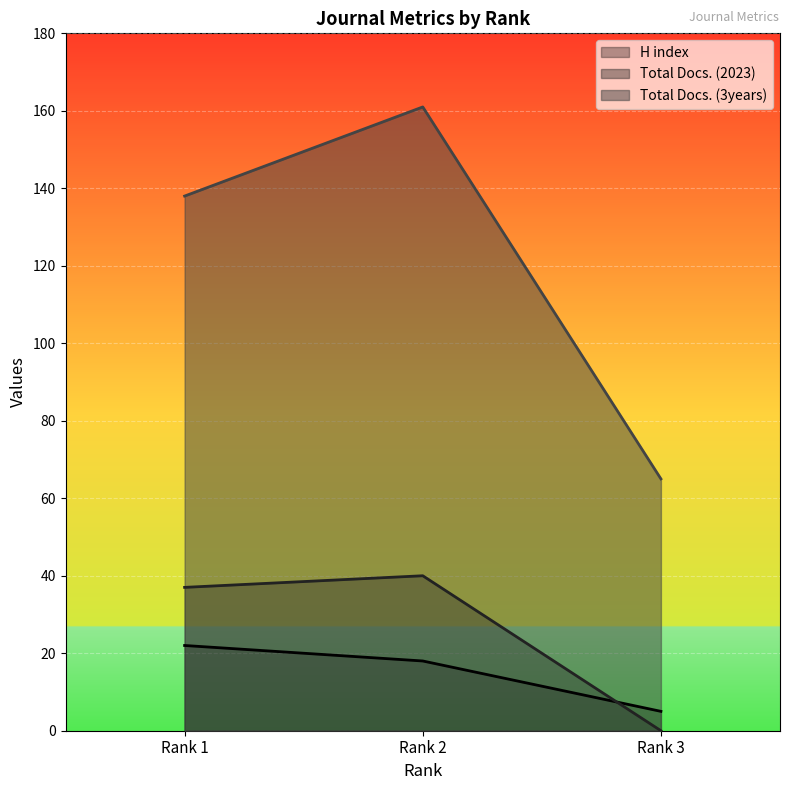

What is the minimum value for Total Docs. (3years)?

65